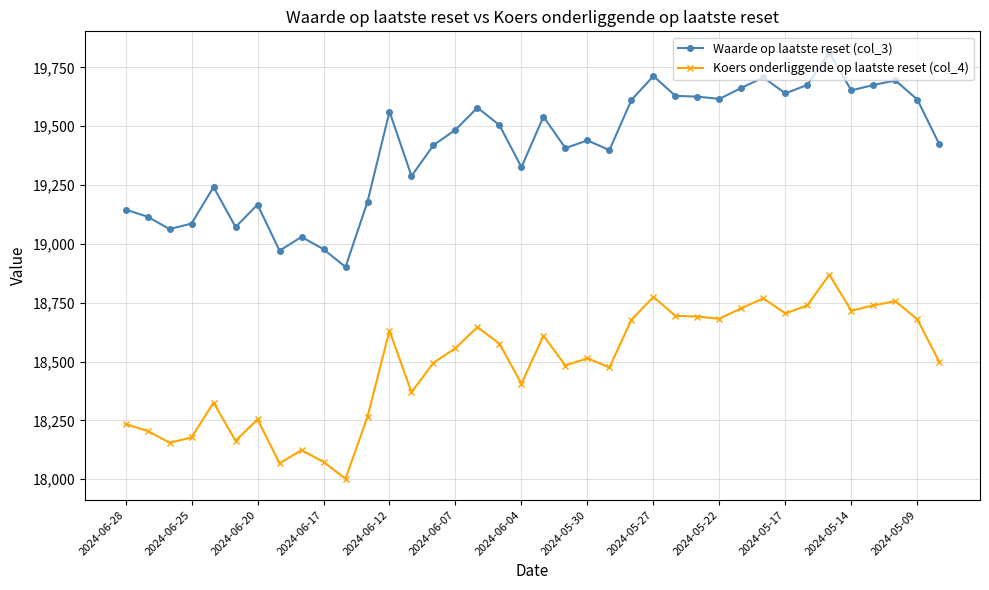

Which series has the widest spread of values?

Waarde op laatste reset (col_3)